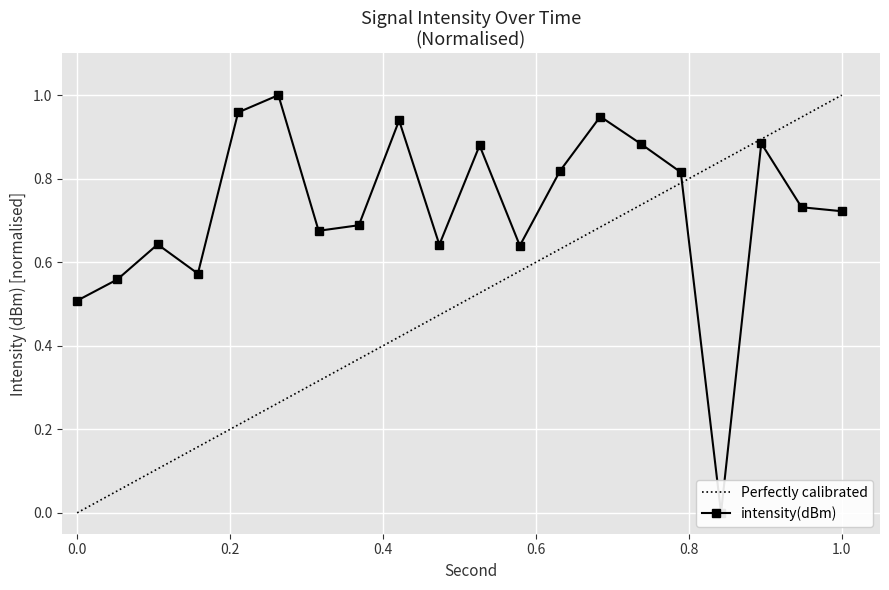

What is the difference between the maximum and minimum values?

1.0